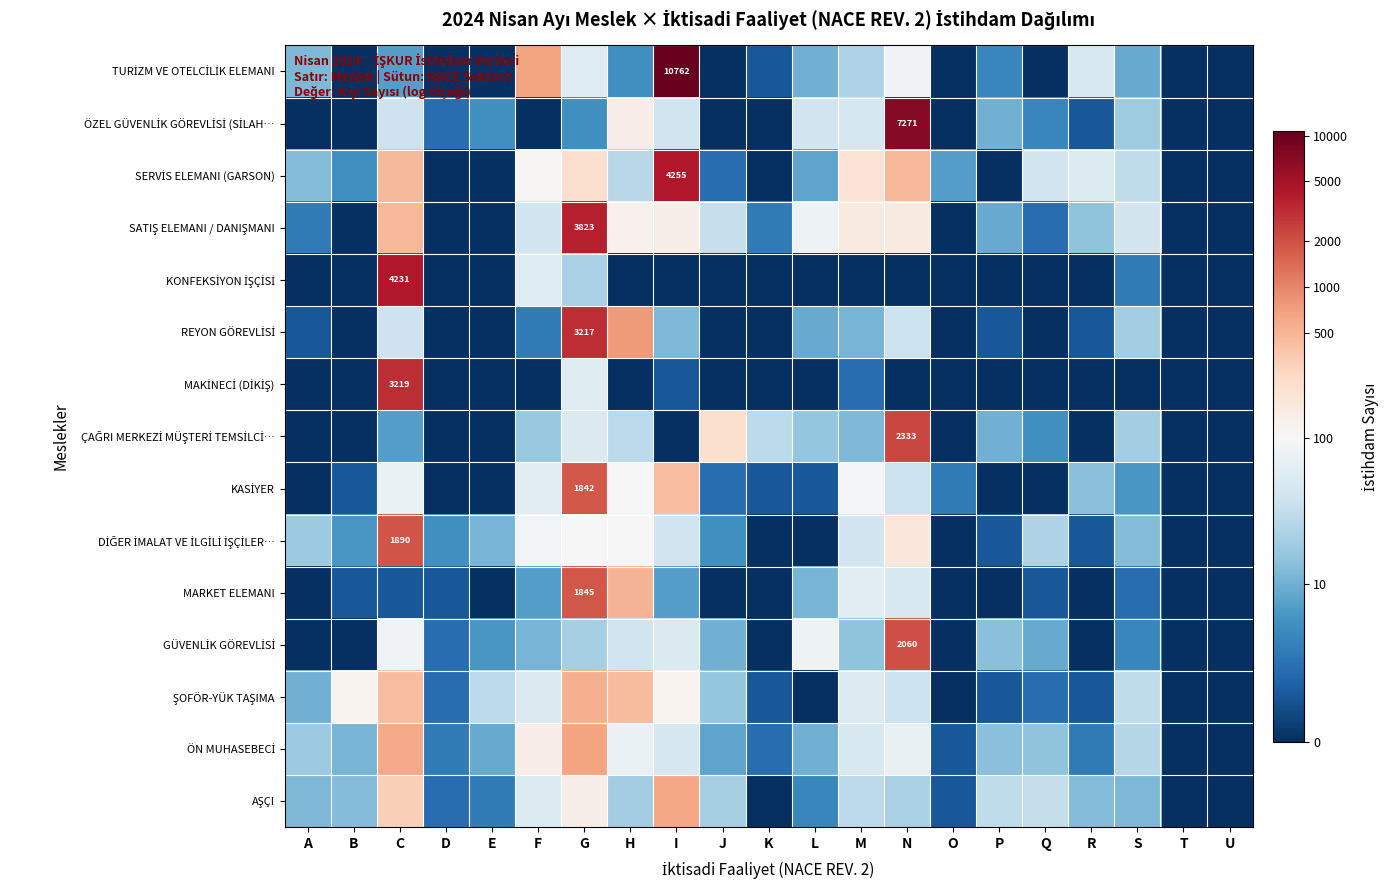

Which series has the widest spread of values?

TURİZM VE OTELCİLİK ELEMANI